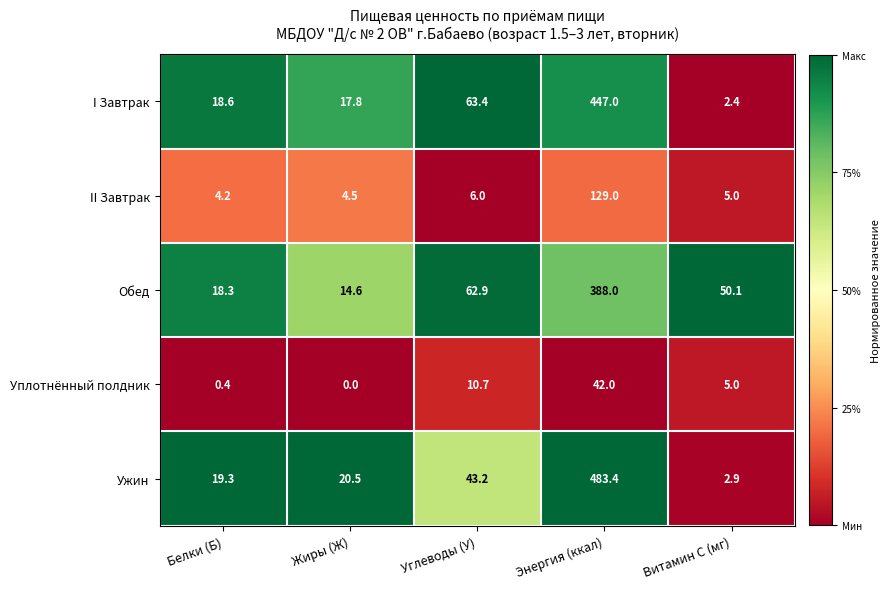

The value of Обед at Белки (Б) is 28.3. True or false?

False